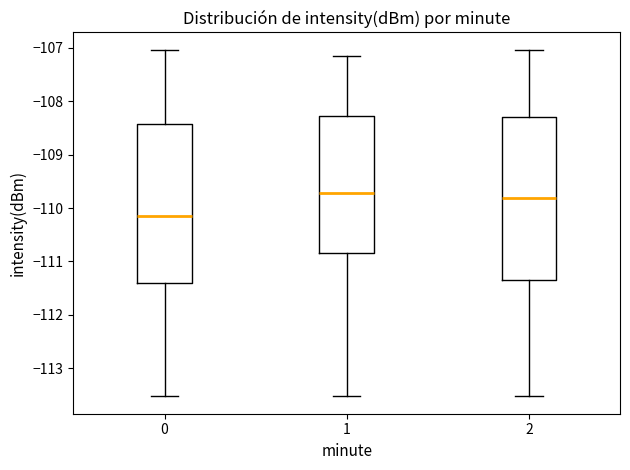

Which box has the highest median line?

1